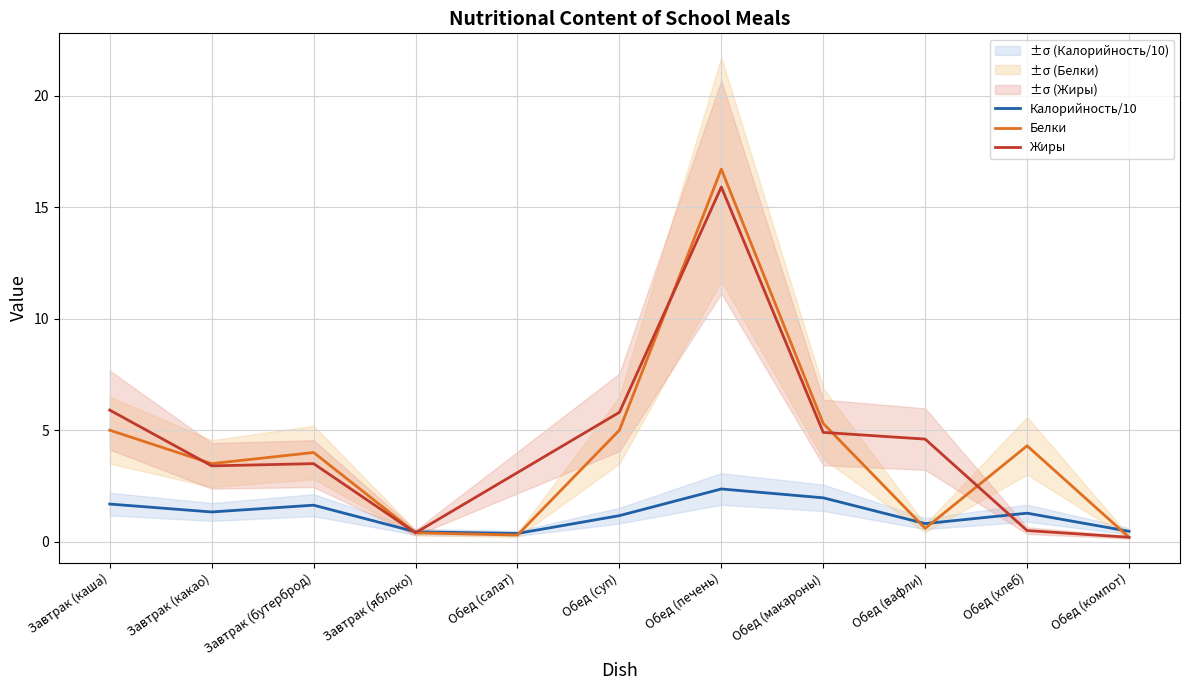

After their last crossing, which series has the higher values: Калорийность/10 or Жиры?

Калорийность/10